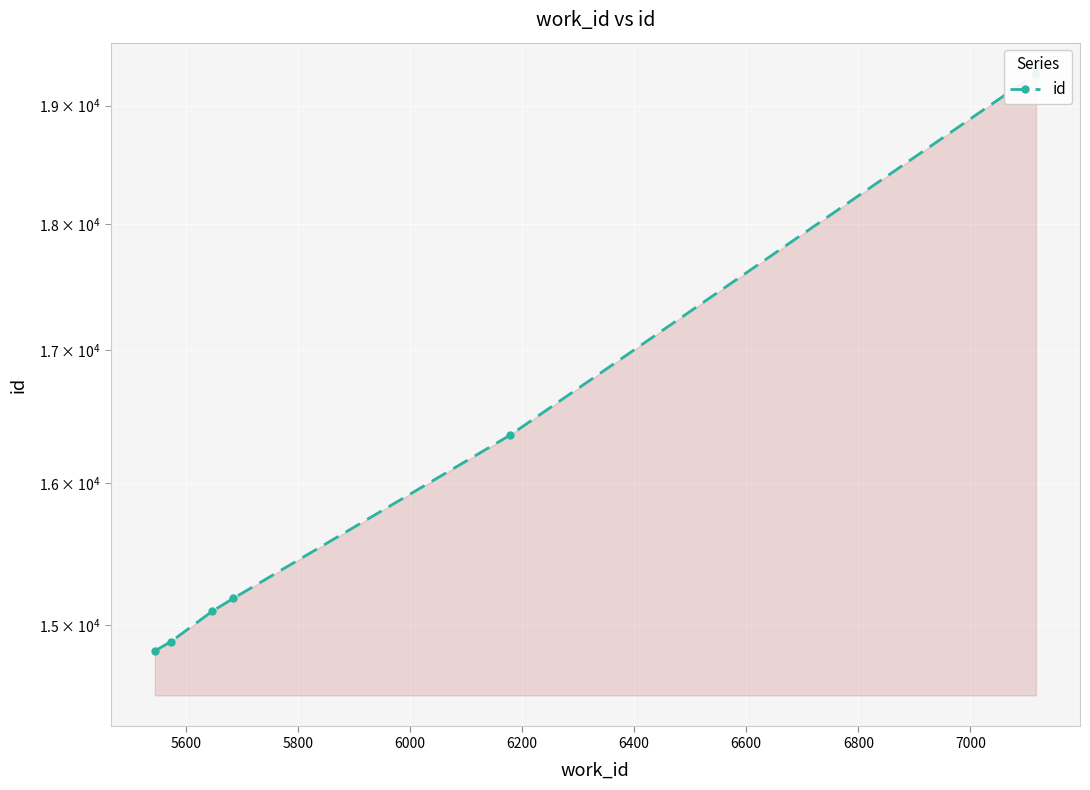

Count the number of values greater than 15184.

2